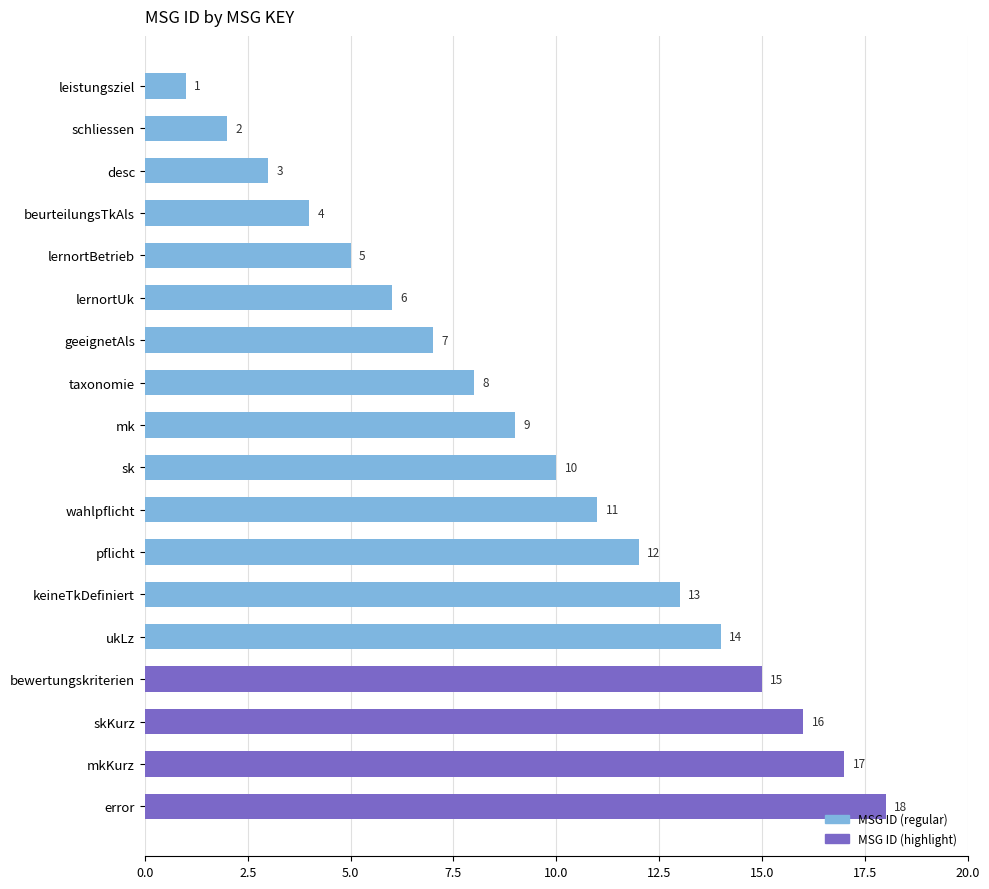

At which label is the value closest to 9?

mk